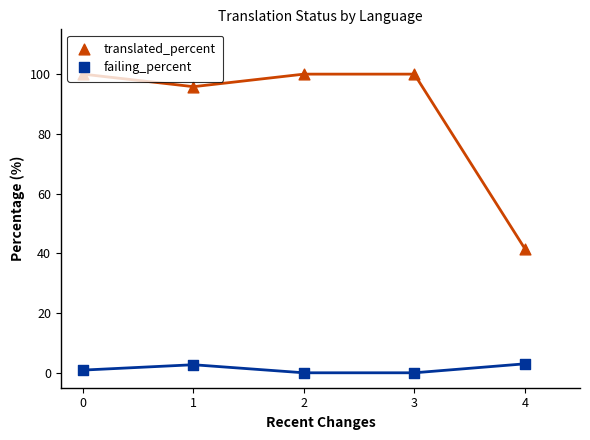

Which series has the widest spread of Y values?

translated_percent